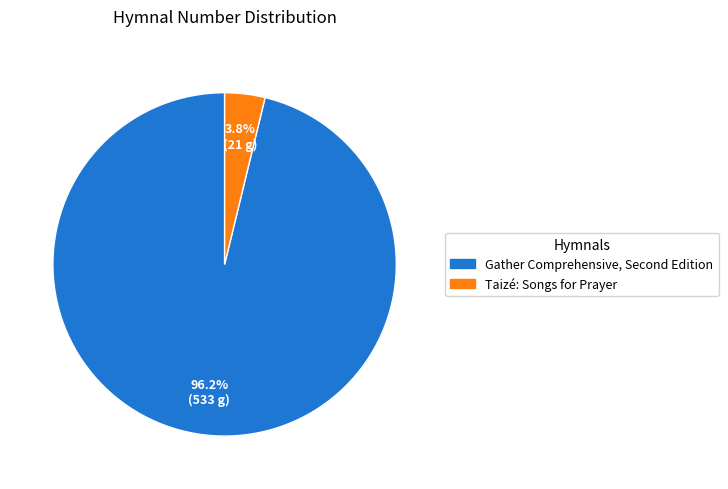

Which slice represents more than half of the pie?

Gather Comprehensive, Second Edition